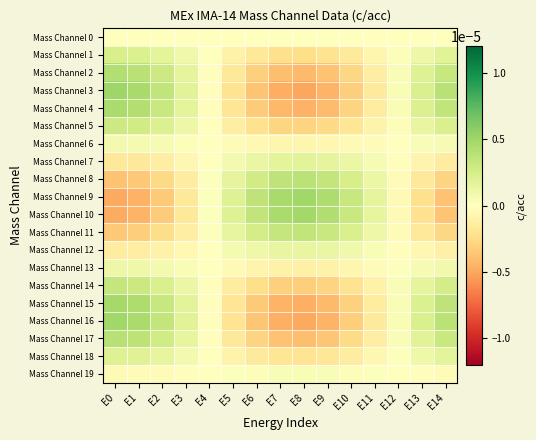

Which has a higher value, E6 or E2?

E6